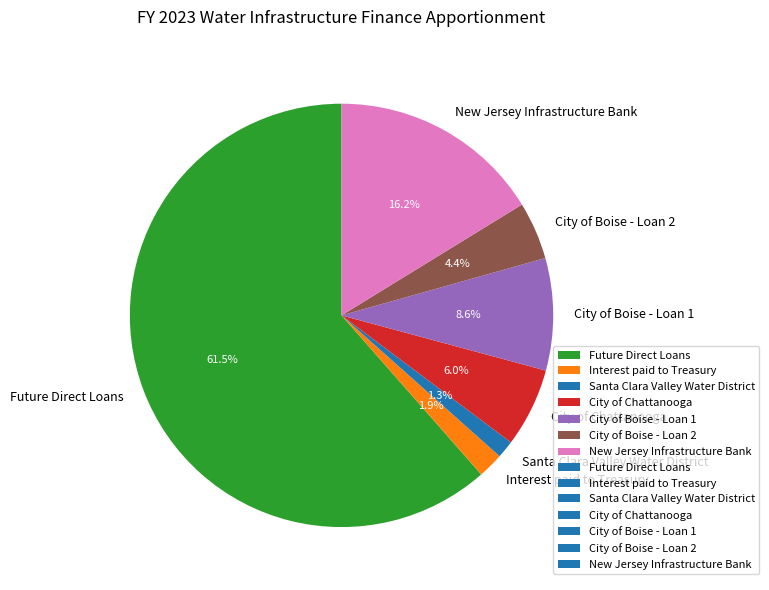

Which slice is the smallest?

Santa Clara Valley Water District